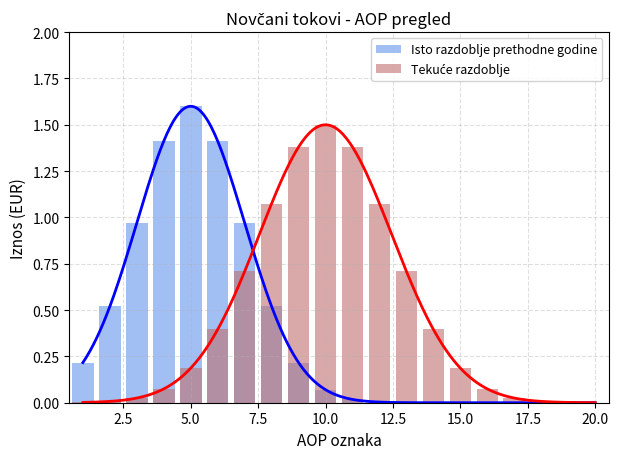

Reading left to right, list all the values displayed in this chart.

Isto razdoblje prethodne godine: 0.2	0.5	1.0	1.4	1.6	1.4	1.0	0.5	0.2	0.1	0.0	0.0	0.0	0.0	0.0	0.0	0.0	0.0	0.0	0.0
Tekuće razdoblje: 0.0	0.0	0.0	0.1	0.2	0.4	0.7	1.1	1.4	1.5	1.4	1.1	0.7	0.4	0.2	0.1	0.0	0.0	0.0	0.0